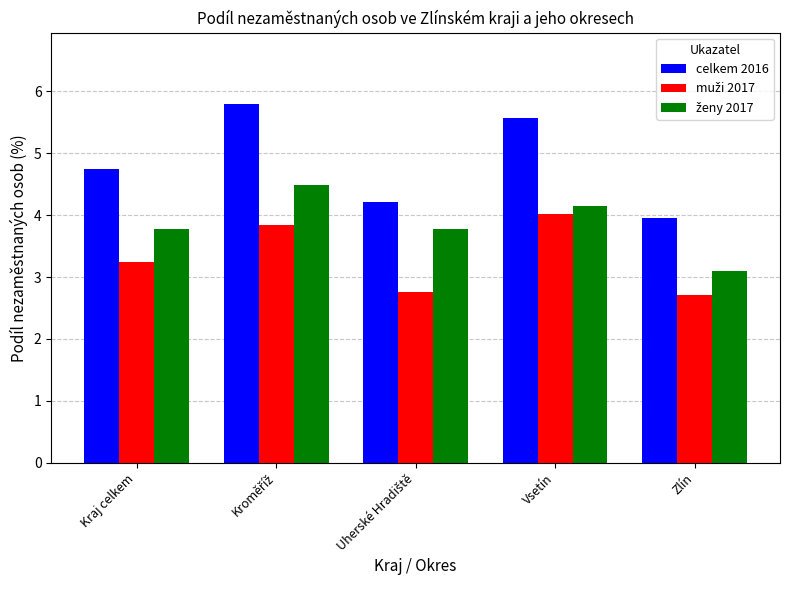

Which series has the widest spread of values?

celkem 2016